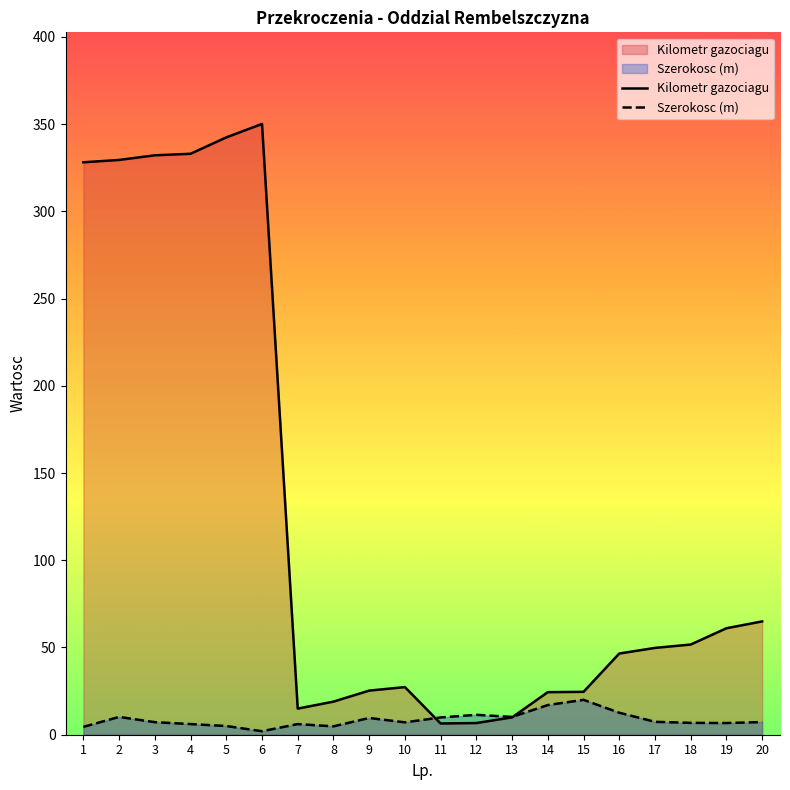

Reading left to right, list all the values displayed in this chart.

Kilometr gazociagu: 328.1	329.5	332.1	333.0	342.4	350.1	15.0	19.0	25.3	27.3	6.4	6.7	9.9	24.4	24.6	46.5	49.8	51.7	61.0	65.0
Szerokosc (m): 4.5	10.2	7.2	6.1	5.0	2.0	6.1	4.8	9.6	7.1	9.9	11.4	10.2	17.0	20.0	12.6	7.4	6.8	6.7	7.2